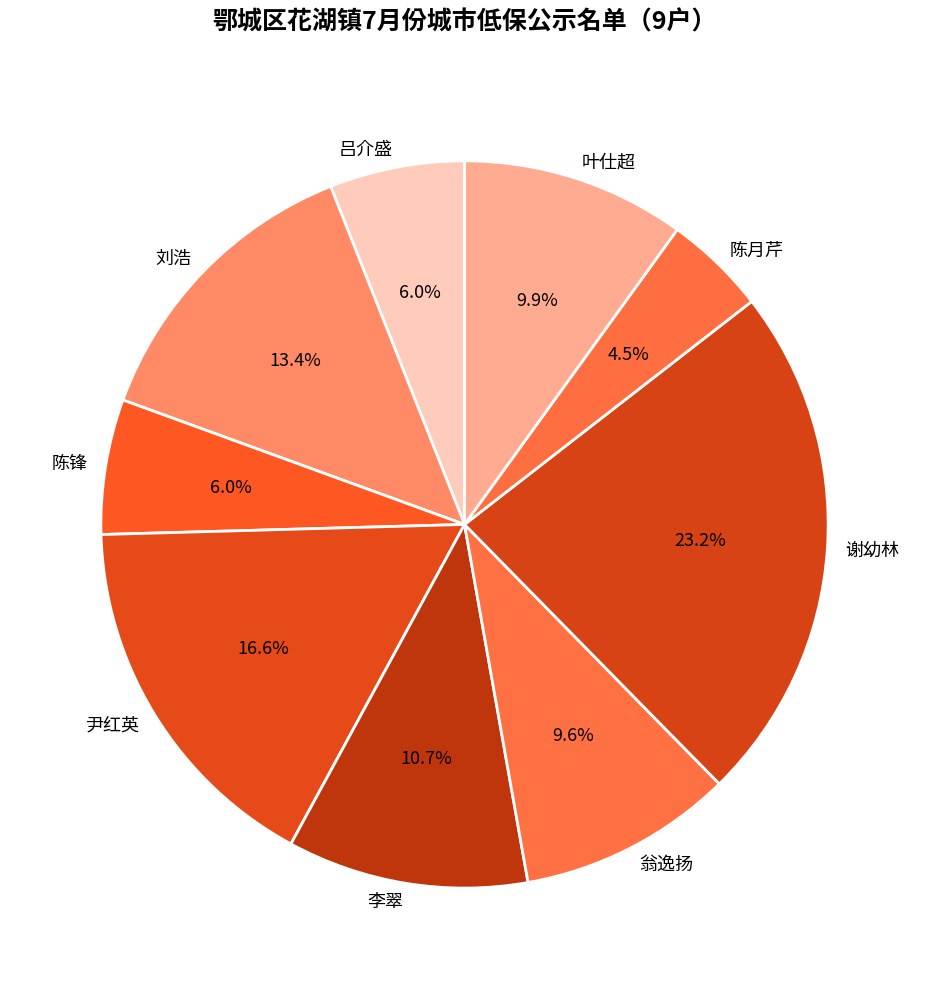

What percentage is NOT represented by 刘浩?

86.6%